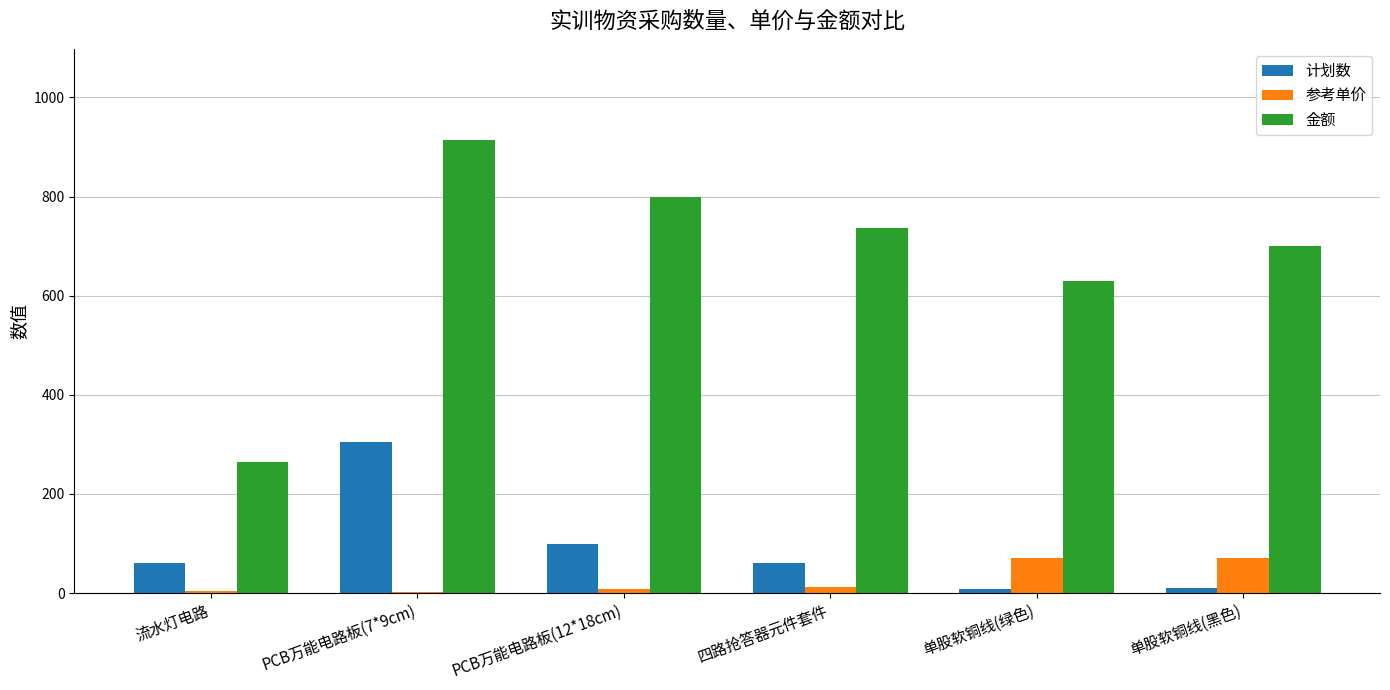

Between PCB万能电路板(7*9cm) and 单股软铜线(绿色), which series saw the biggest shift?

计划数